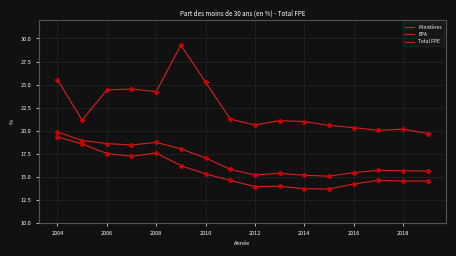

Is this an area chart (filled region under the line)?

No